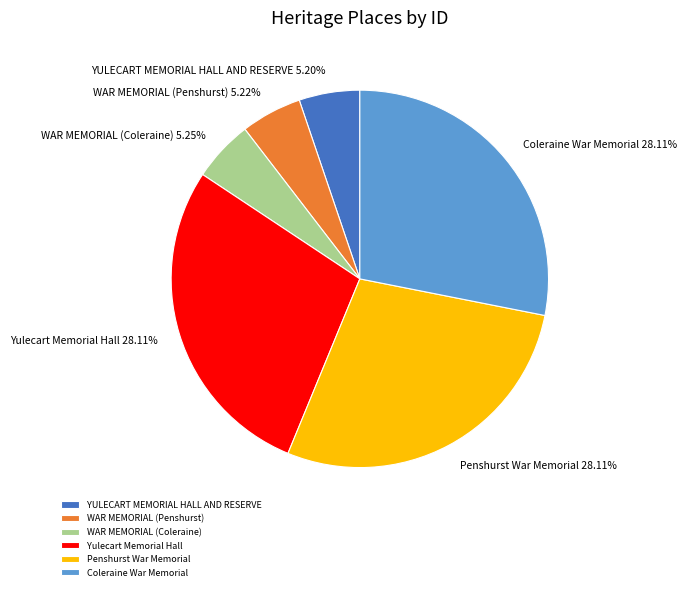

What percentage is NOT represented by Penshurst War Memorial?

71.9%